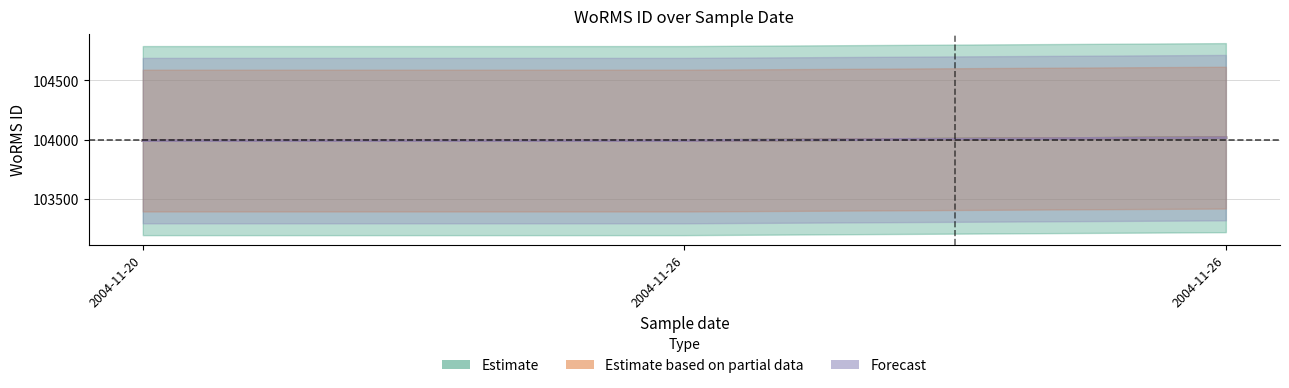

Does the chart display data point markers on the line(s)?

No